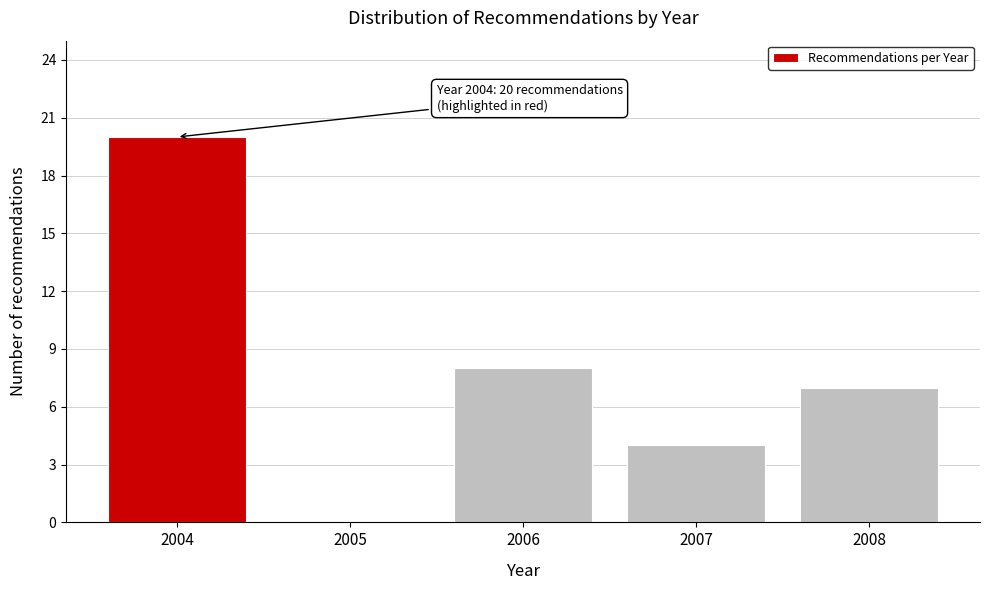

Reading left to right, transcribe all the data shown in this chart.

2004=20	2005=0	2006=8	2007=4	2008=7